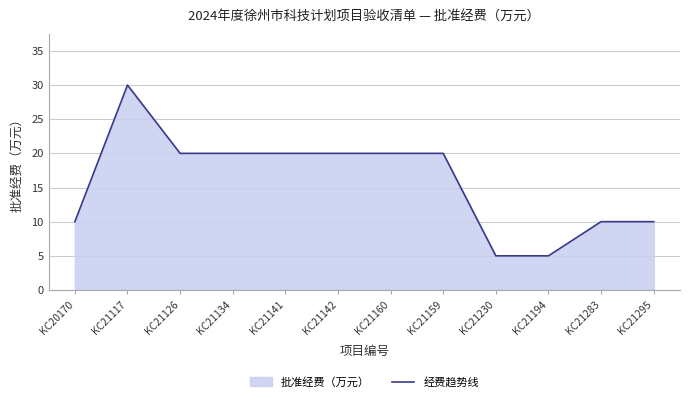

What is the label of the 8th point from the left?

KC21159